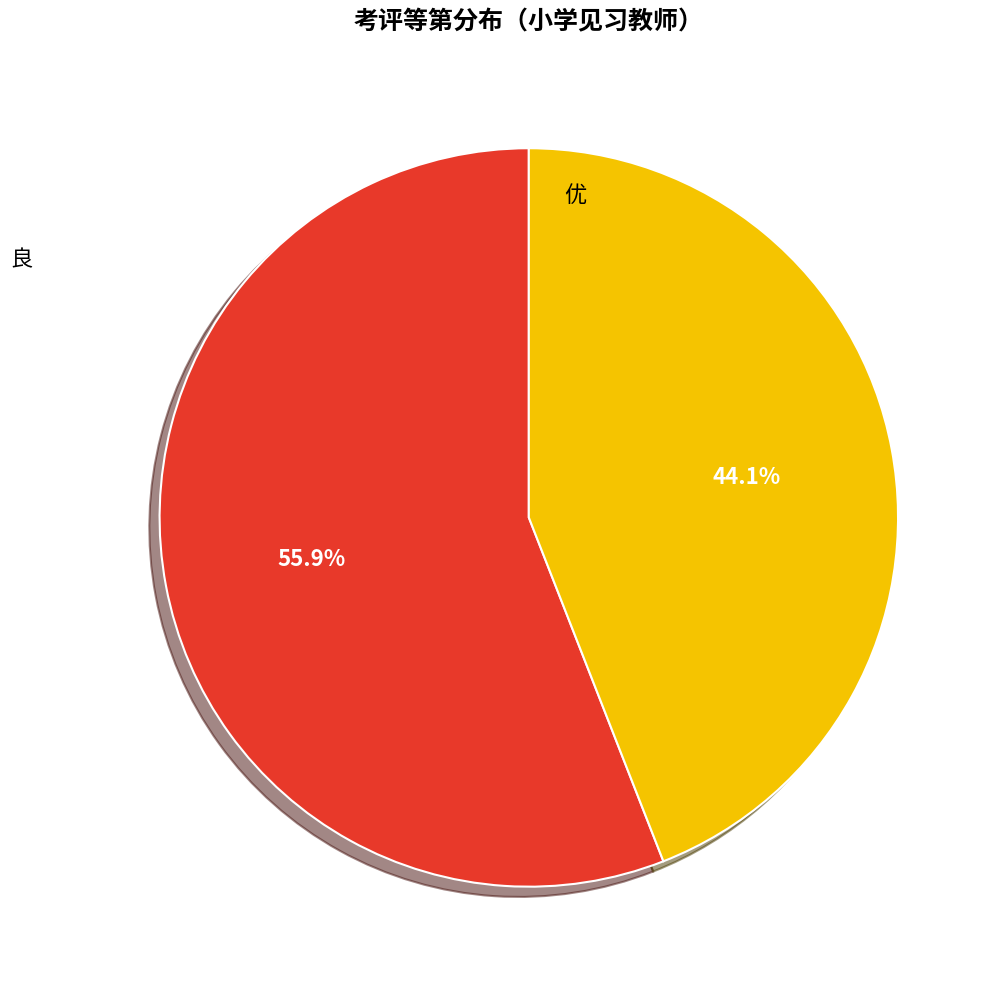

Is there any slice that represents more than half of the pie?

Yes